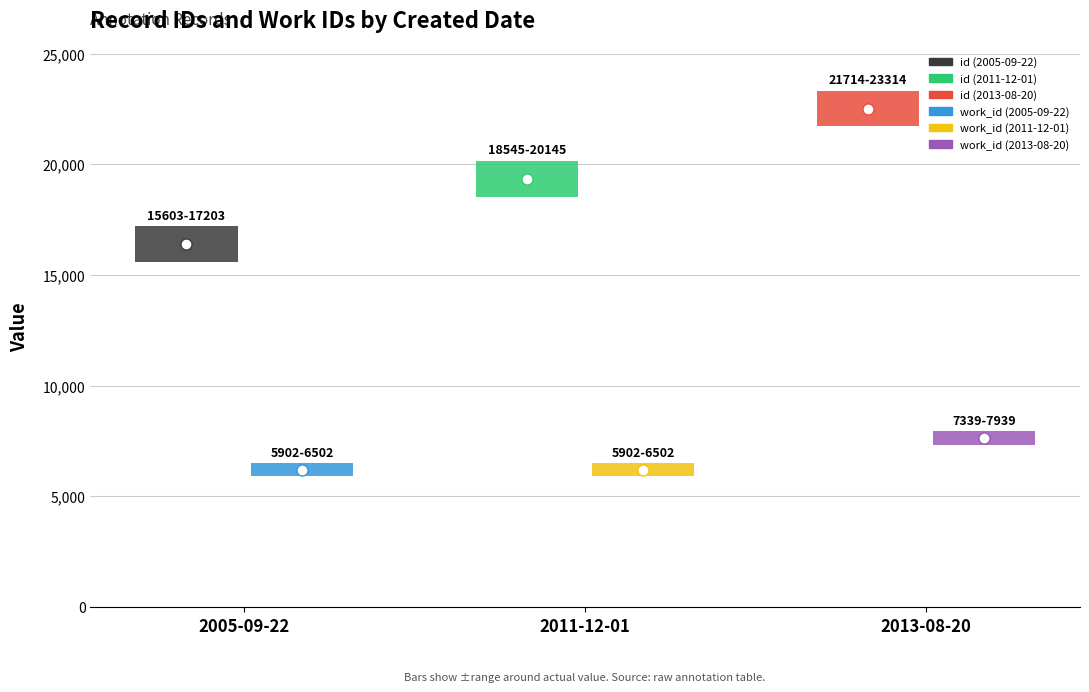

Between 2005-09-22 and 2011-12-01, which series saw the biggest shift?

id